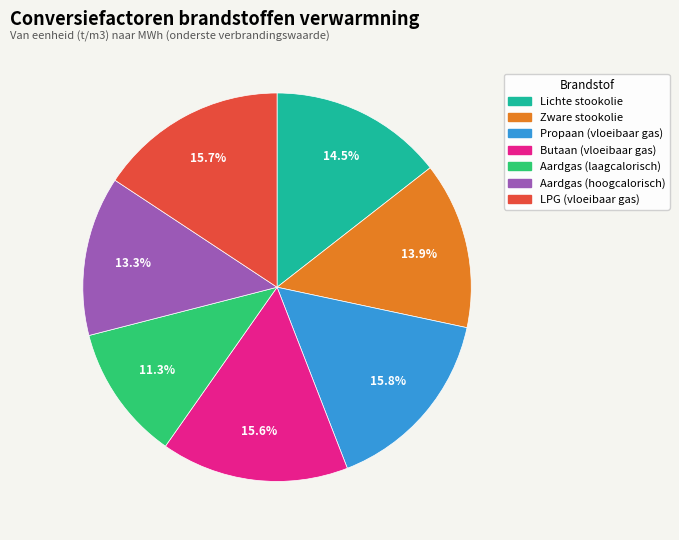

How many slices are in this pie chart?

7